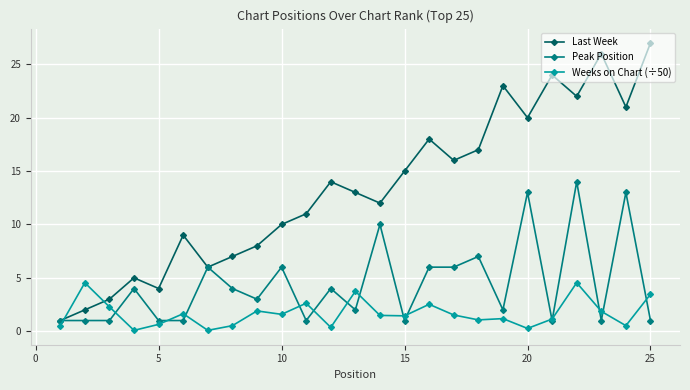

Which series ends up on top after the final intersection of Weeks on Chart (÷50) and Last Week?

Last Week